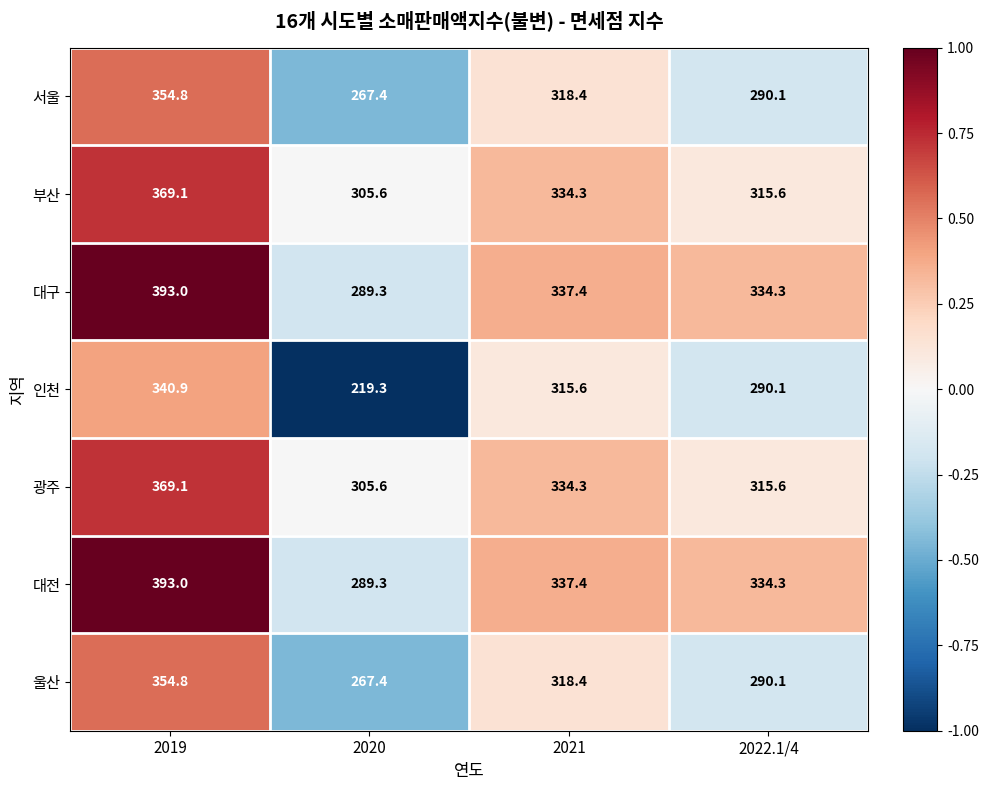

What is the sum of all 인천 values?

1165.9